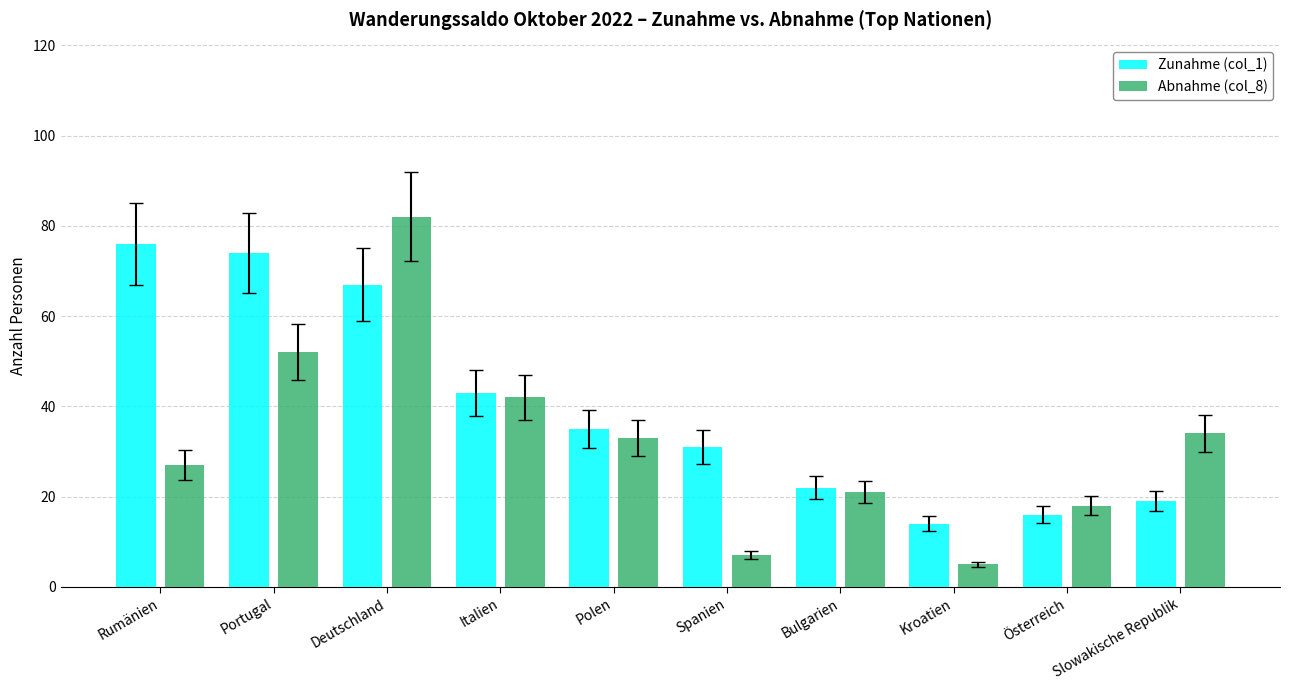

List the series in order of their overall mean, highest first.

Zunahme (col_1), Abnahme (col_8)